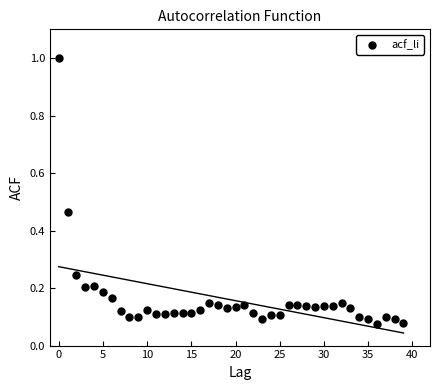

What is the range of Y values (max minus min)?

0.9